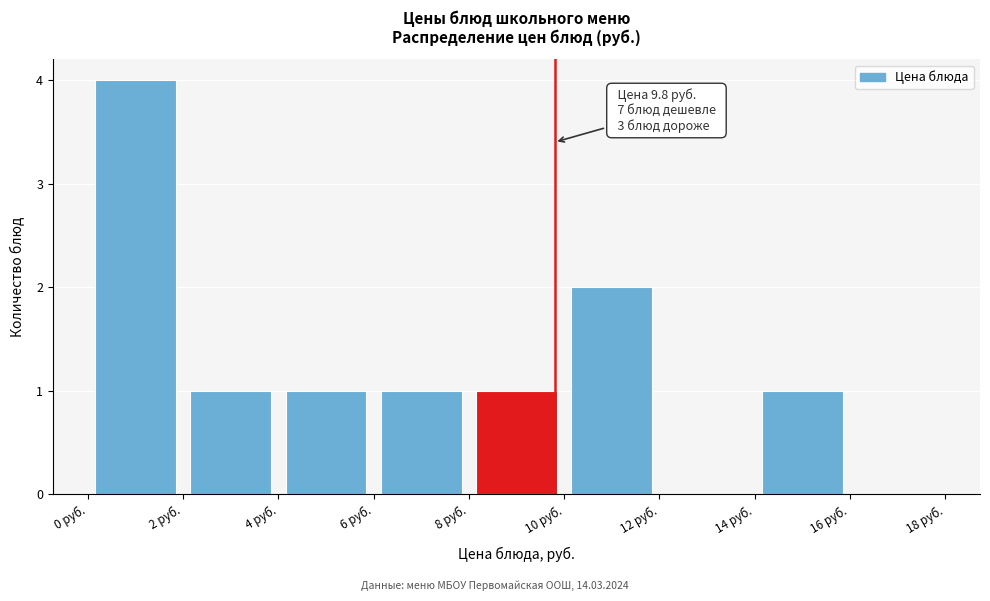

Over which range of the x-axis is the bar tallest?

0 to 2